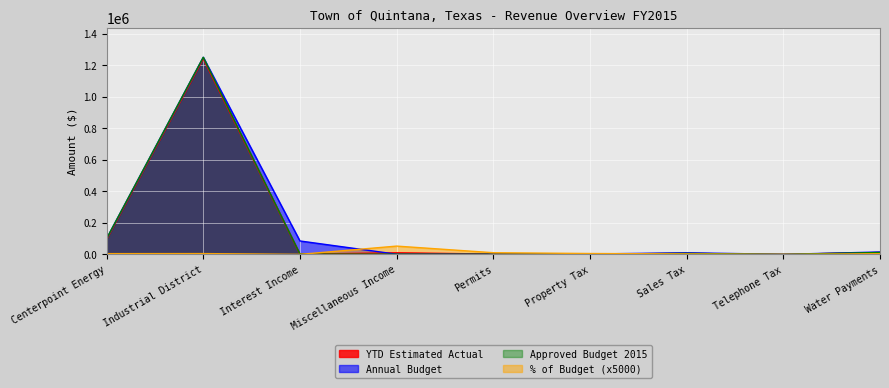

What are all the series names shown in the legend?

YTD Estimated Actual, Annual Budget, Approved Budget 2015, % of Budget (x5000)